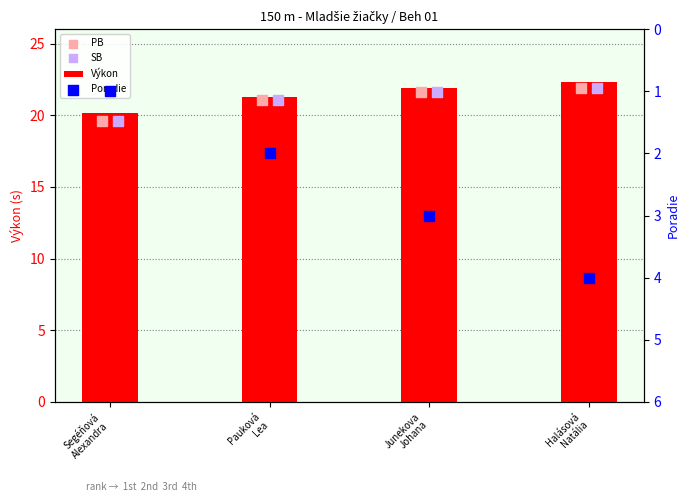

Which series has the widest spread of Y values?

Poradie